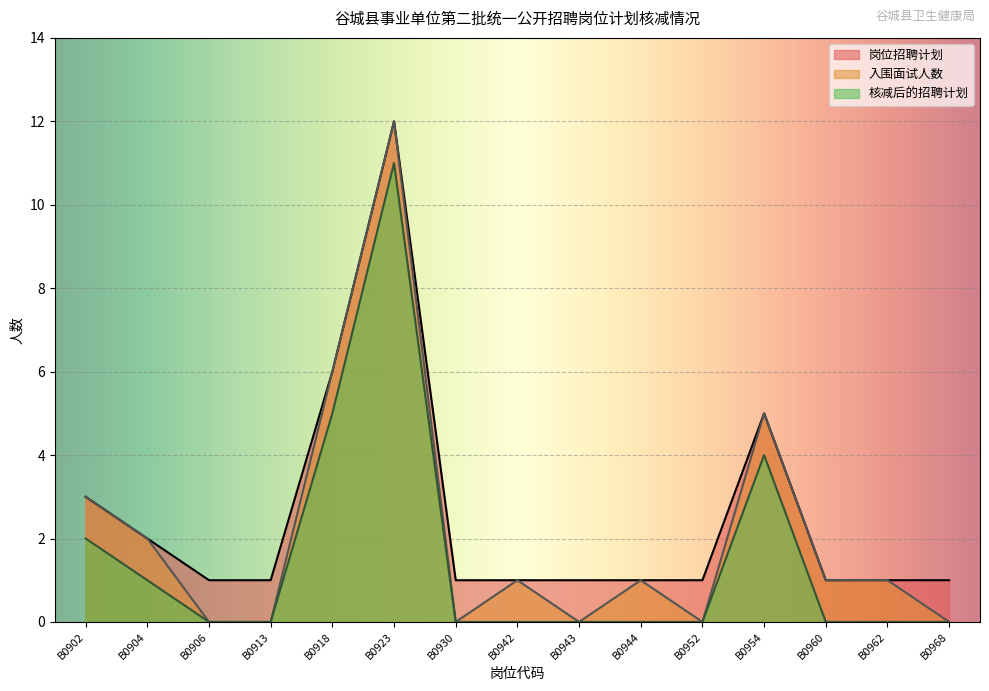

True or false: 入围面试人数 and 核减后的招聘计划 intersect in this chart.

False